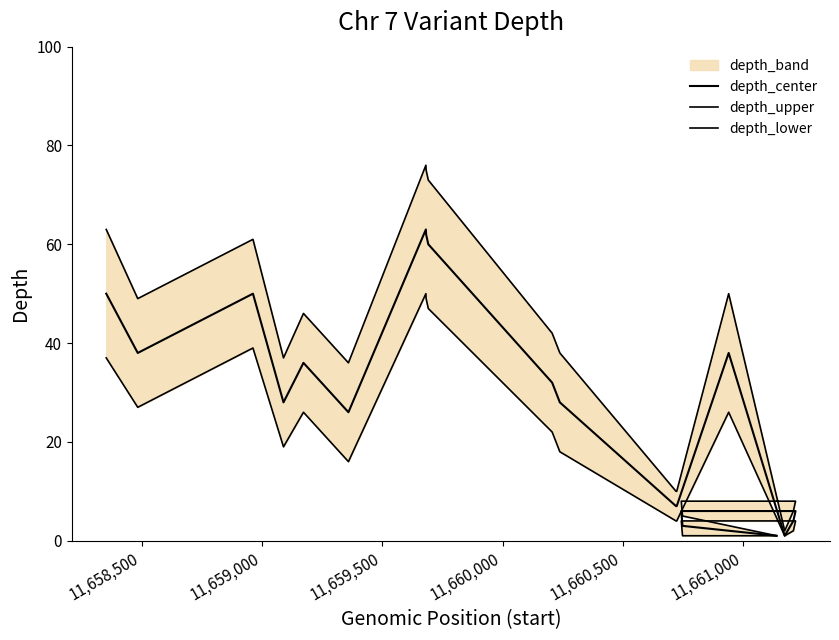

Where is the first local minimum for depth_upper?

11,658,500